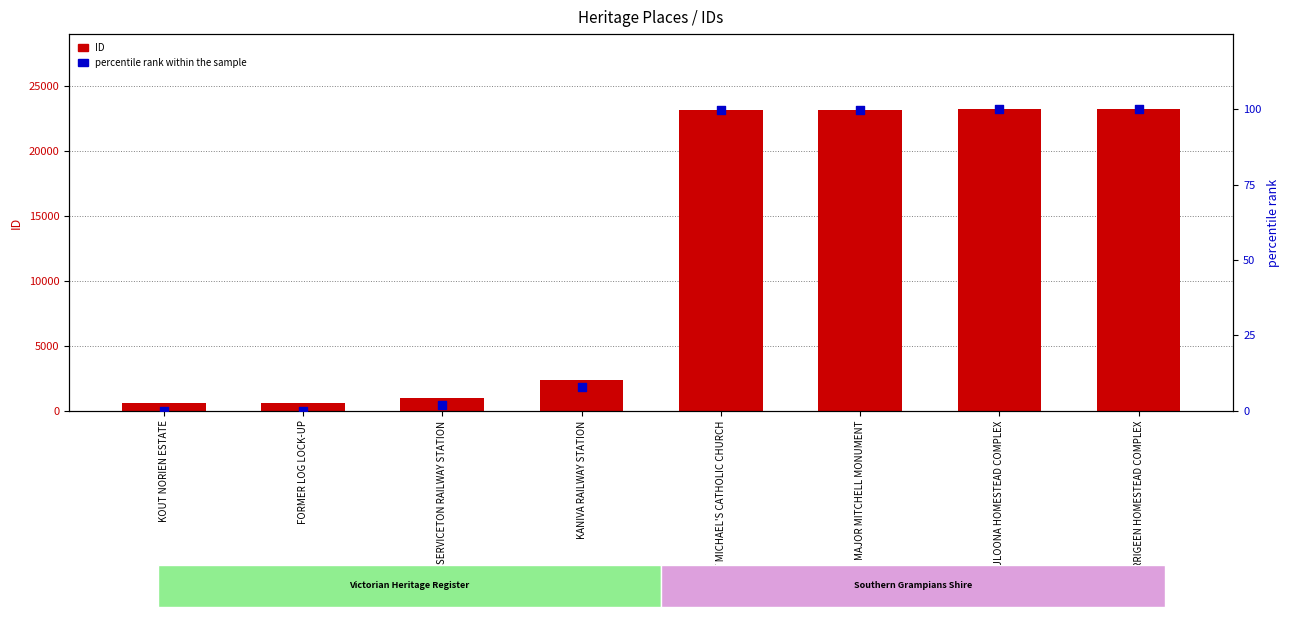

What are all the series names shown in the legend?

ID, percentile rank within the sample